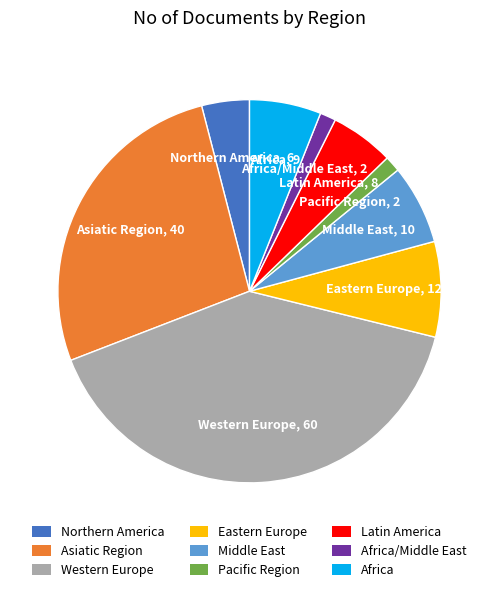

Which category has the biggest portion of the pie?

Western Europe